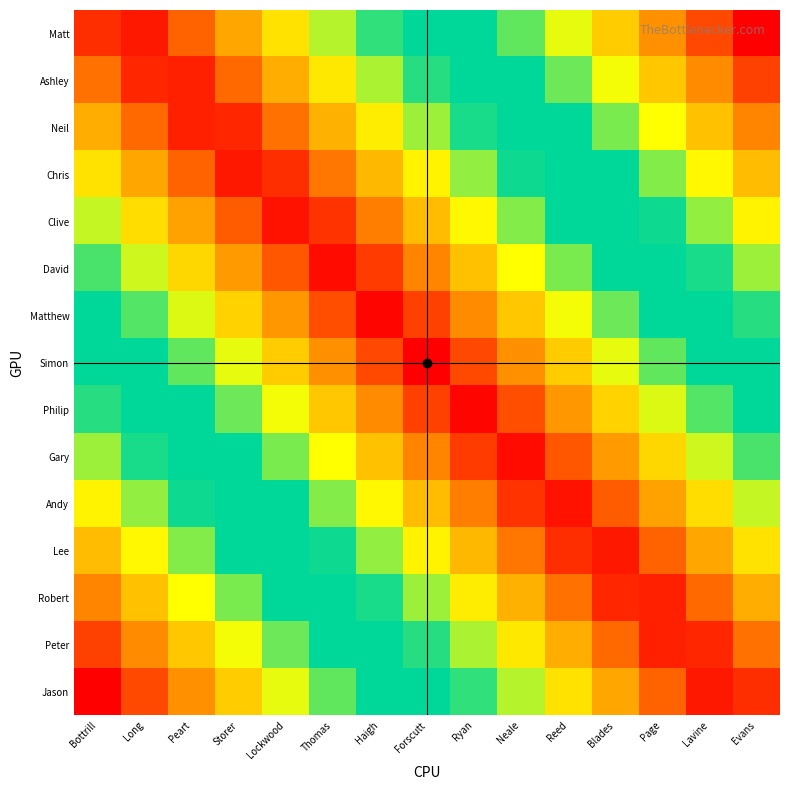

Count the number of categories in the chart.

15